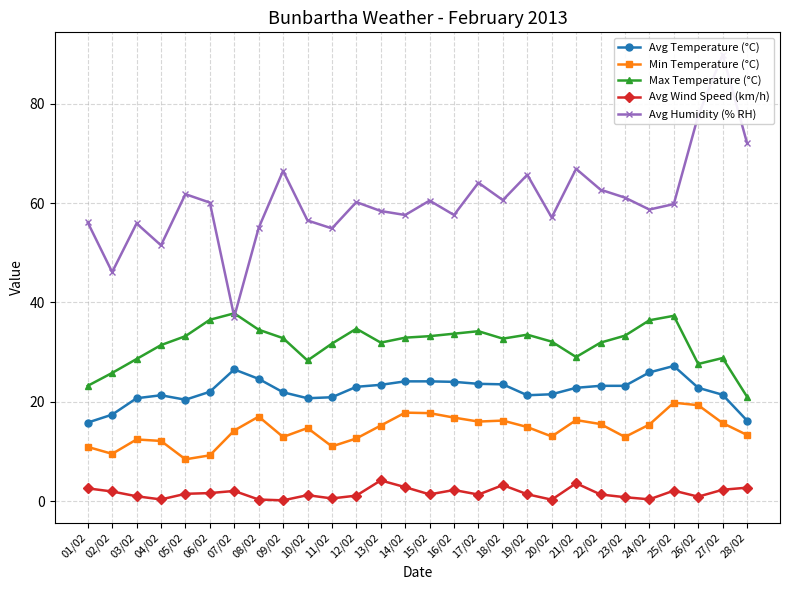

At which category does Min Temperature (°C) reach its first local peak?

03/02